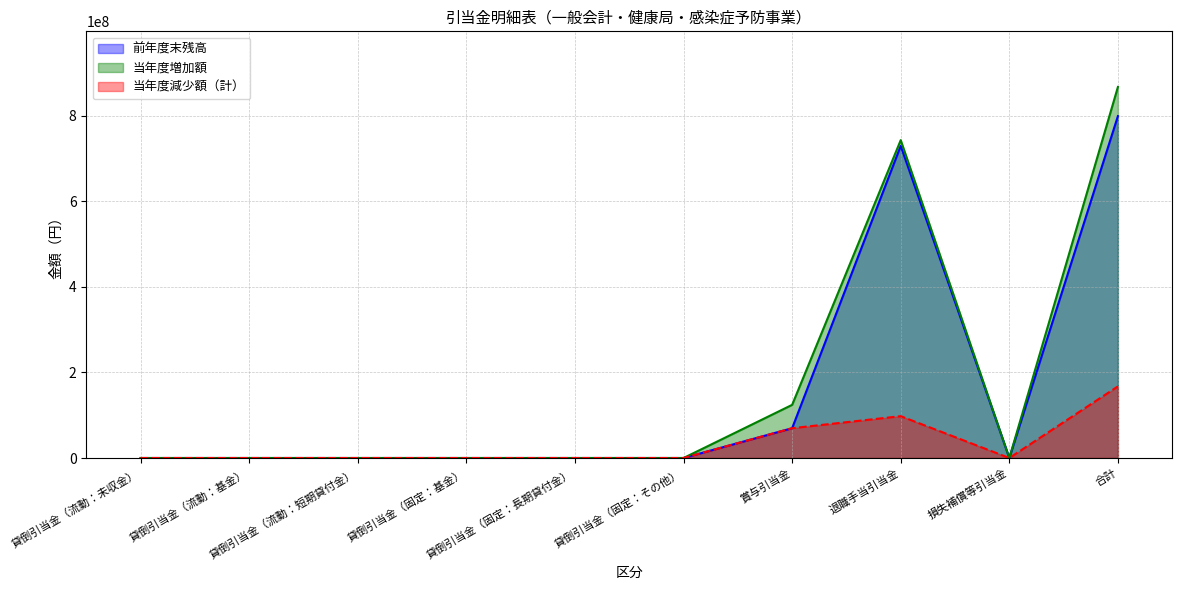

How many 当年度減少額（計） values are between 0 and 69659027?

8